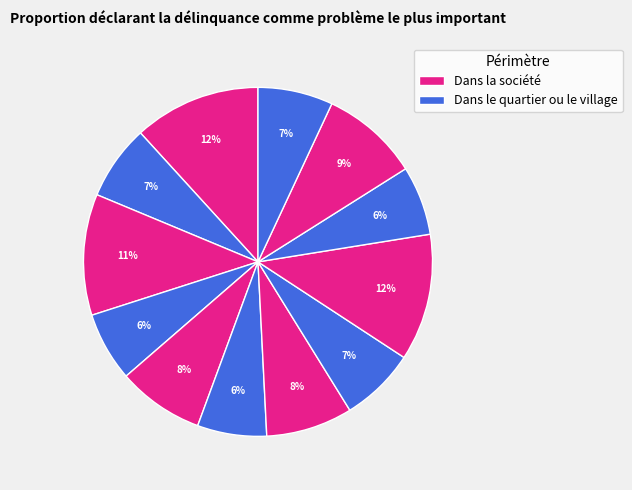

How many segments does this pie chart have?

12